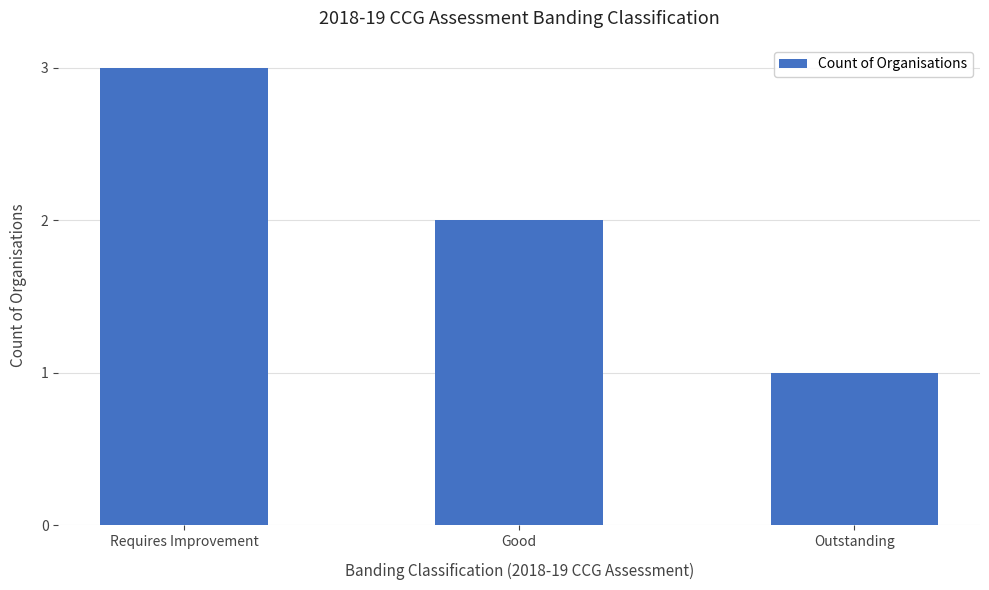

The value at Outstanding is 2. True or false?

False